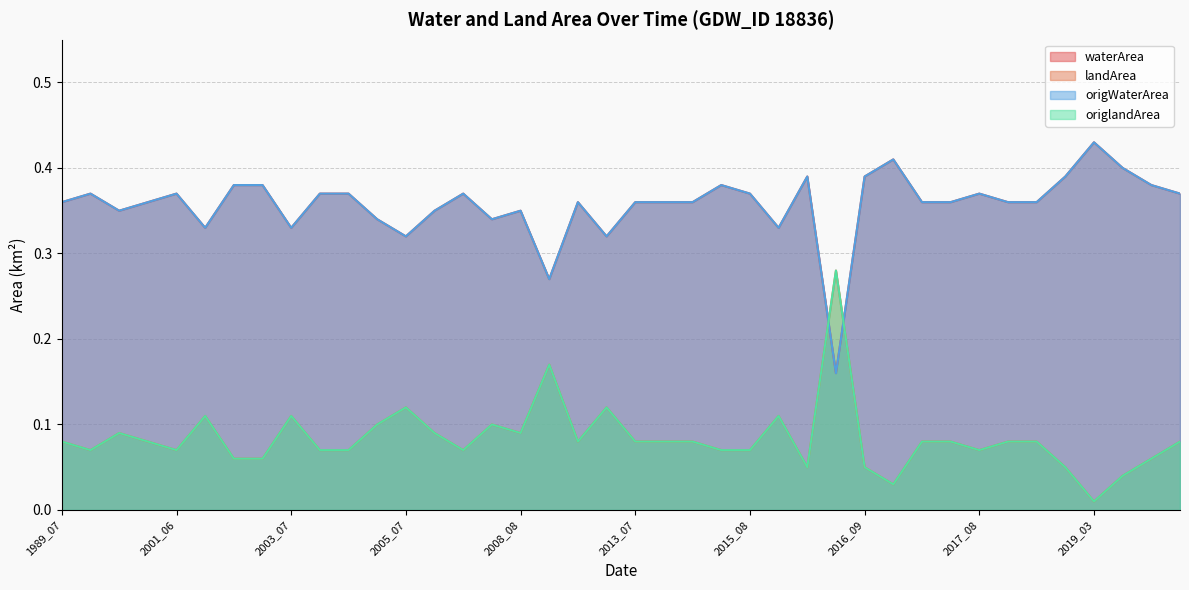

List the series in order of their peak value, lowest first.

landArea, origlandArea, waterArea, origWaterArea